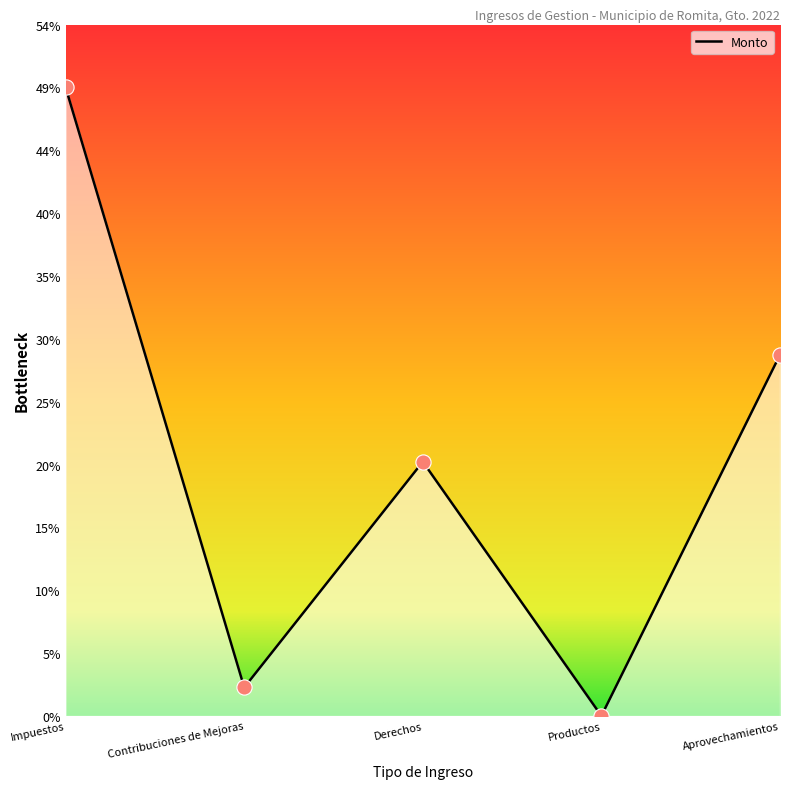

Approximately how many times larger is the value at Contribuciones de Mejoras compared to Productos?

234.2